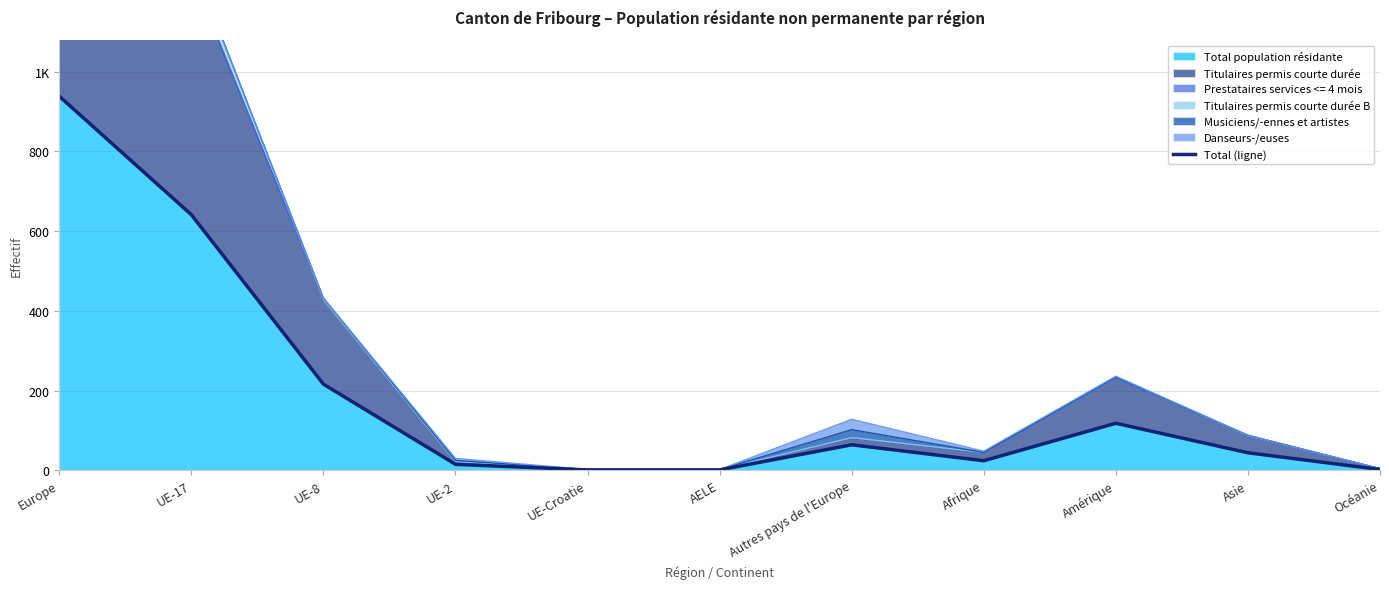

What is the label of the 10th point from the right?

UE-17